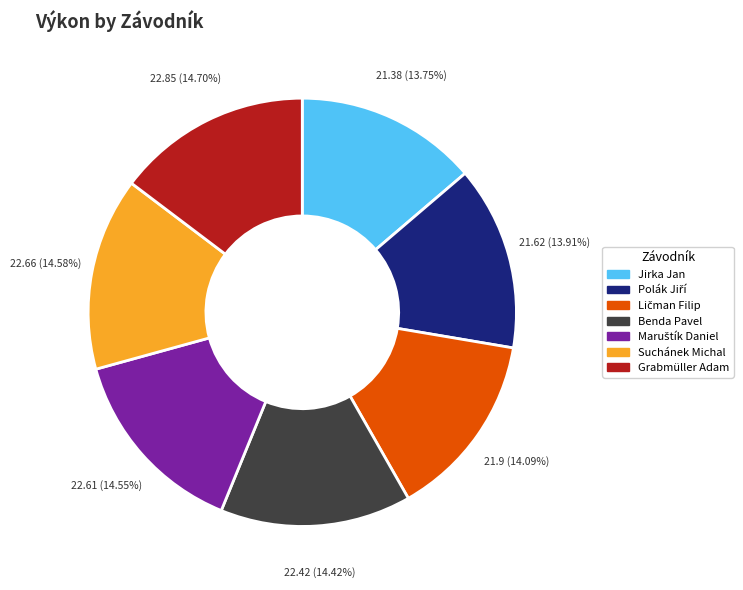

Combined, do Grabmüller Adam and Suchánek Michal account for over 50%?

No